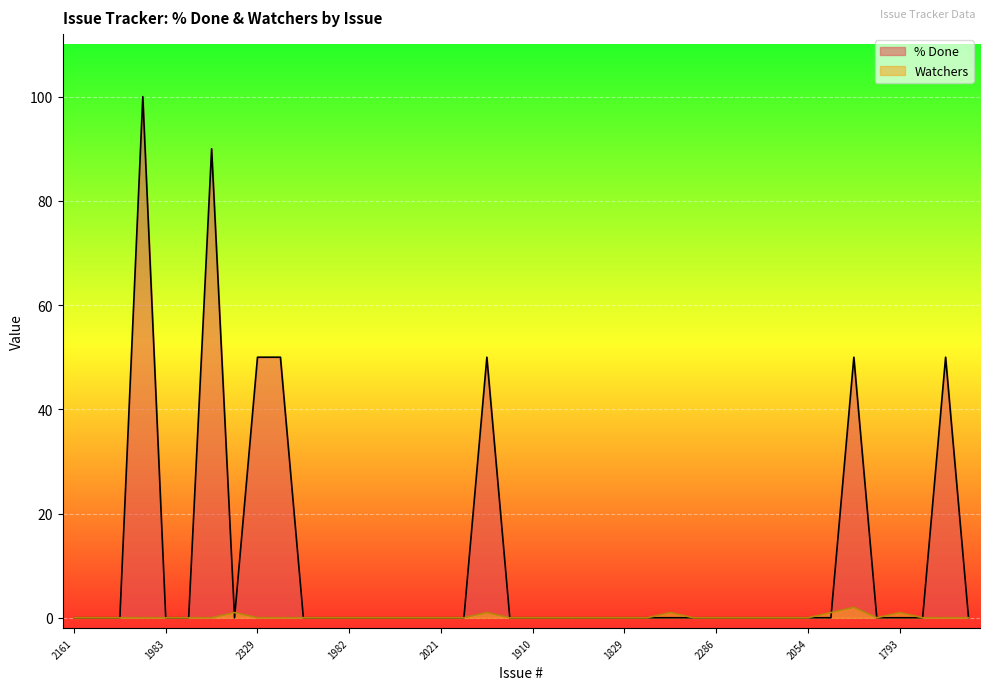

Reading left to right, extract all data points from this chart.

% Done: 2161=0	2216=0	2349=0	2378=100	1983=0	2165=0	2098=90	2343=0	2329=50	ISSUE-12=50	1638=0	2362=0	1982=0	128=0	1722=0	1747=0	2021=0	192=0	ISSUE-17=50	1602=0	1910=0	2111=0	1763=0	2430=0	1829=0	2209=0	2084=0	1891=0	2286=0	2201=0	2312=0	2308=0	2054=0	2088=0	2365=50	2315=0	1793=0	2287=0	2227=50	2304=0
Watchers: 2161=0	2216=0	2349=0	2378=0	1983=0	2165=0	2098=0	2343=1	2329=0	ISSUE-12=0	1638=0	2362=0	1982=0	128=0	1722=0	1747=0	2021=0	192=0	ISSUE-17=1	1602=0	1910=0	2111=0	1763=0	2430=0	1829=0	2209=0	2084=1	1891=0	2286=0	2201=0	2312=0	2308=0	2054=0	2088=1	2365=2	2315=0	1793=1	2287=0	2227=0	2304=0